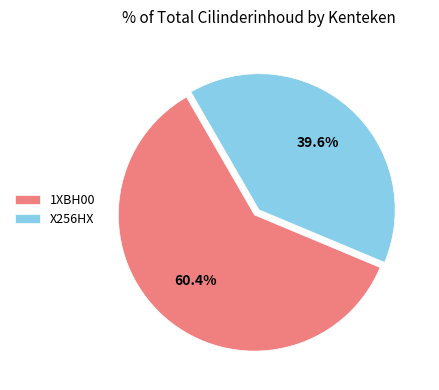

What is the largest slice in the pie chart?

1XBH00